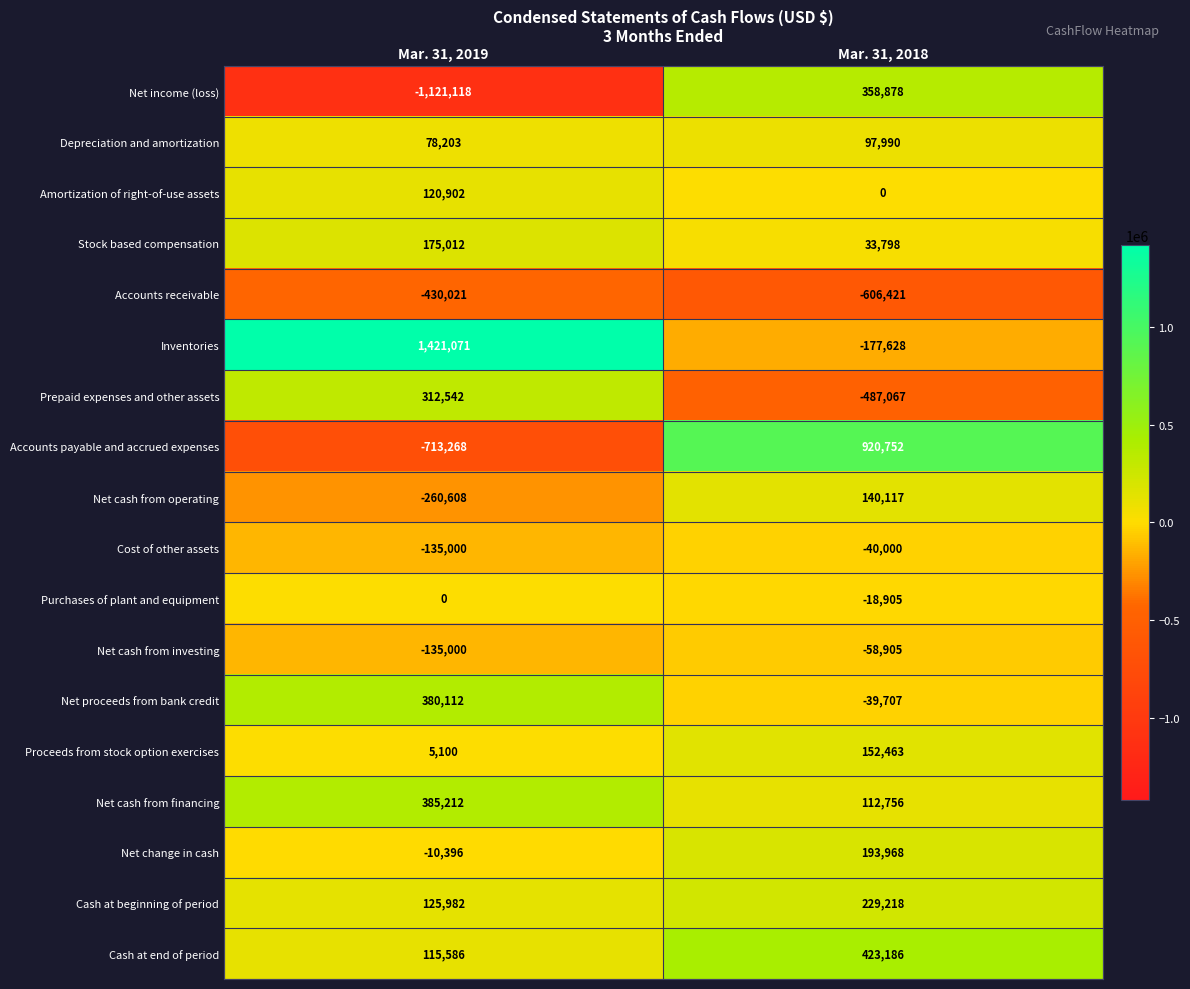

What is the average value of the Amortization of right-of-use assets series?

60451